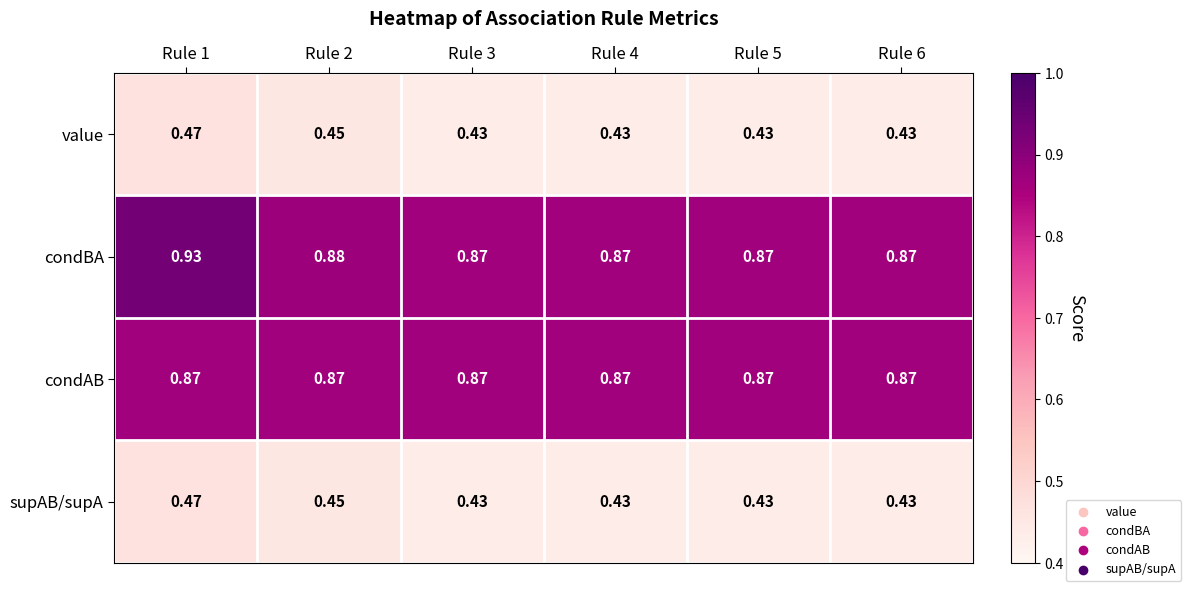

At how many categories does at least one series exceed 0?

6